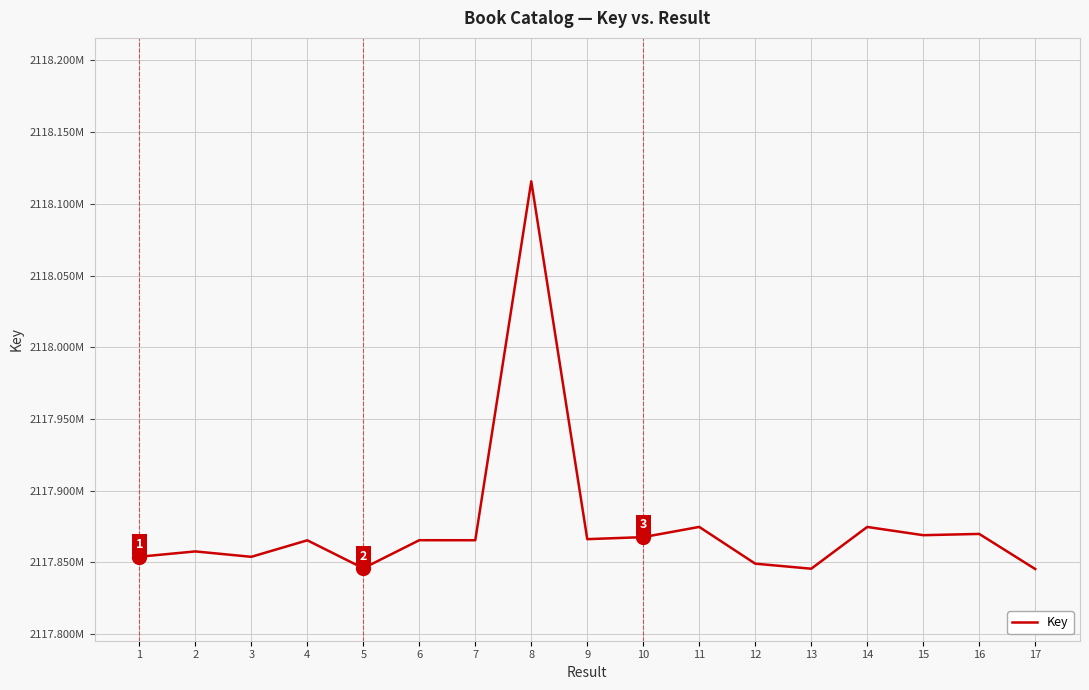

Does the chart display data point markers on the line(s)?

No